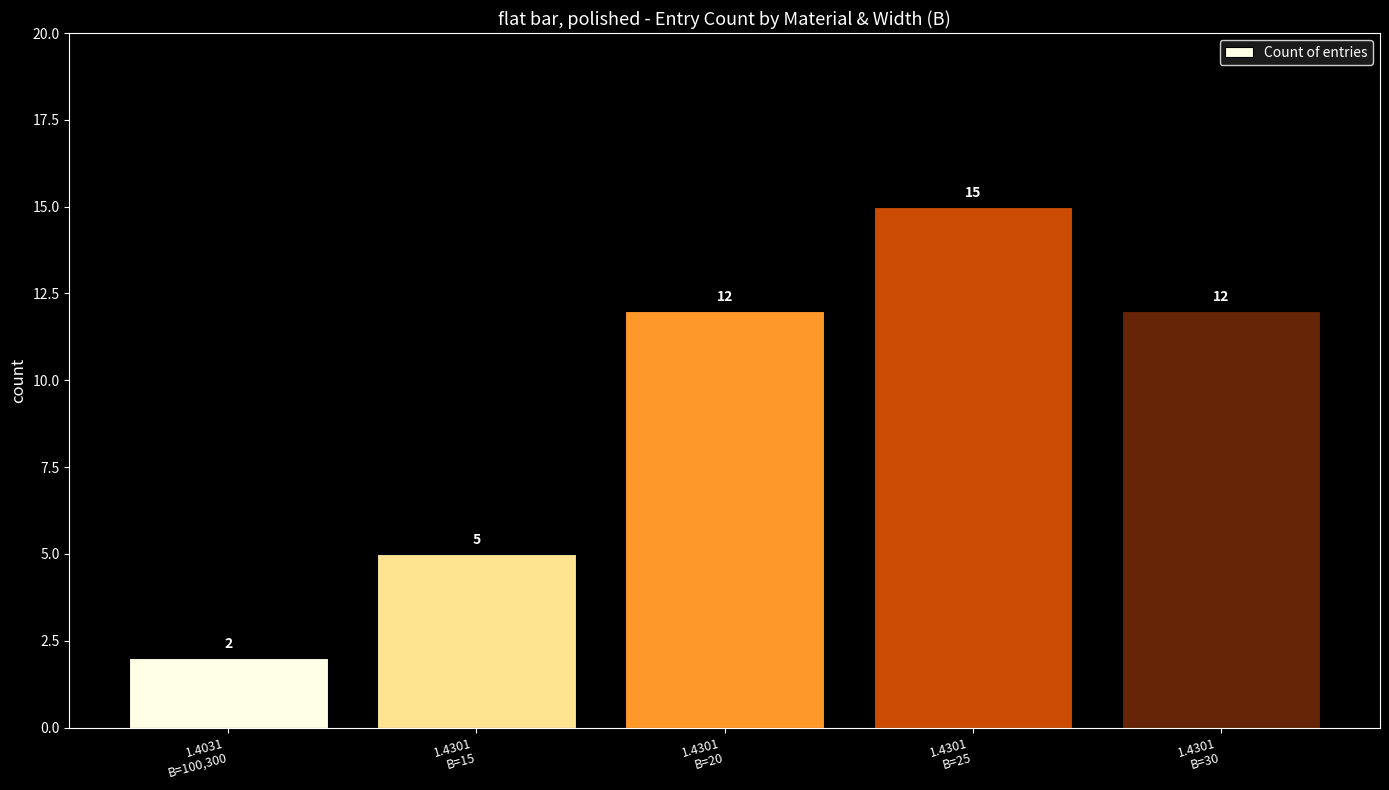

What is the maximum value shown in the chart?

15